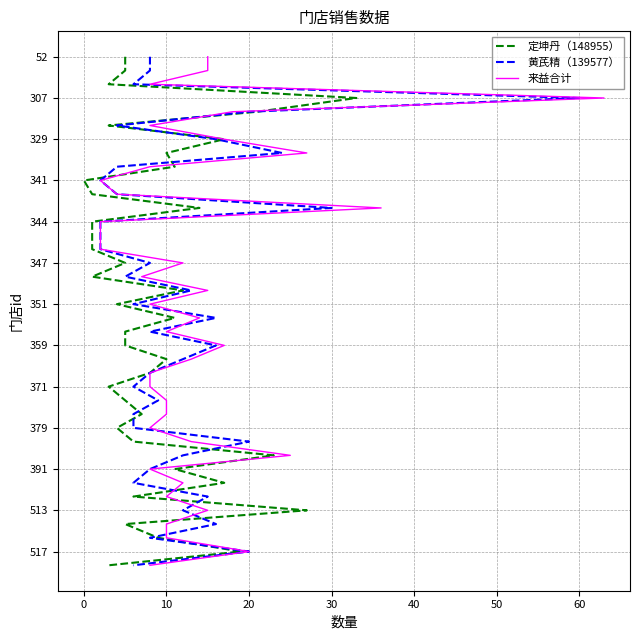

How many series are shown in this chart?

3